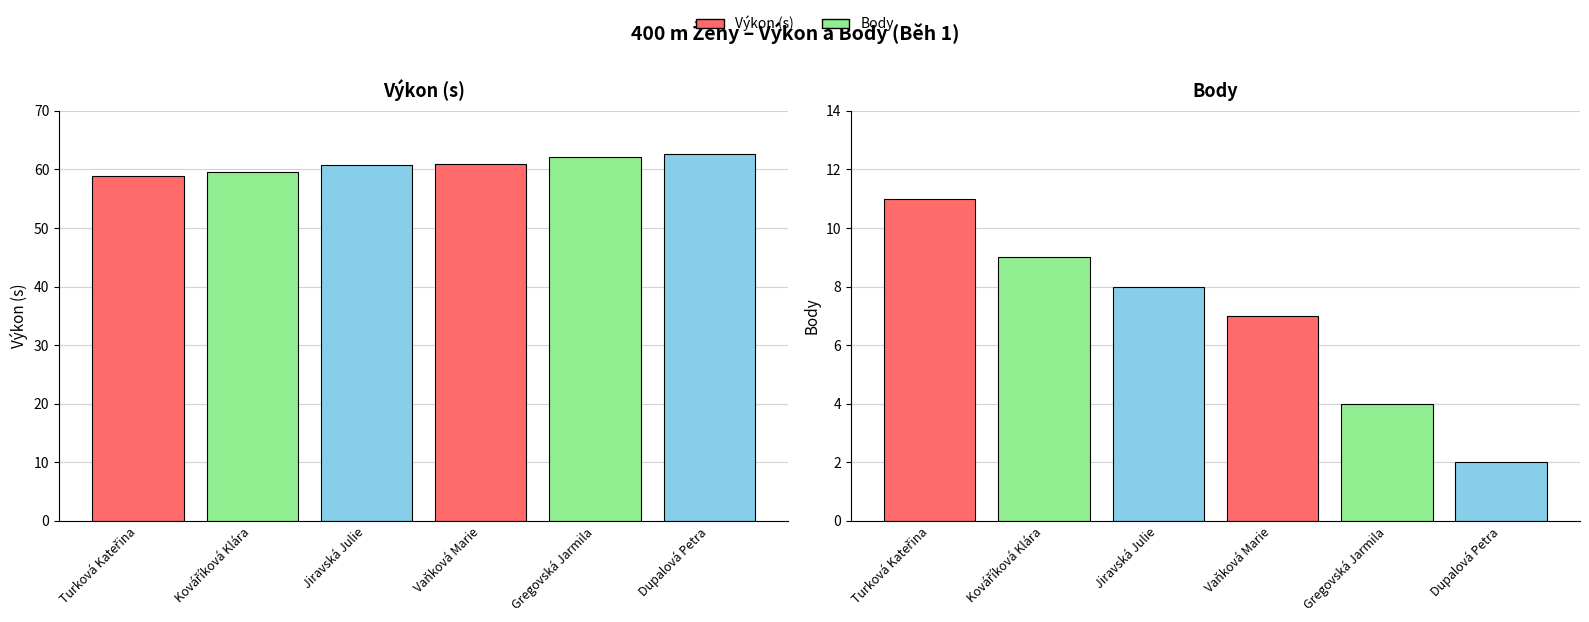

What are all the series names shown in the legend?

Výkon (s), Body